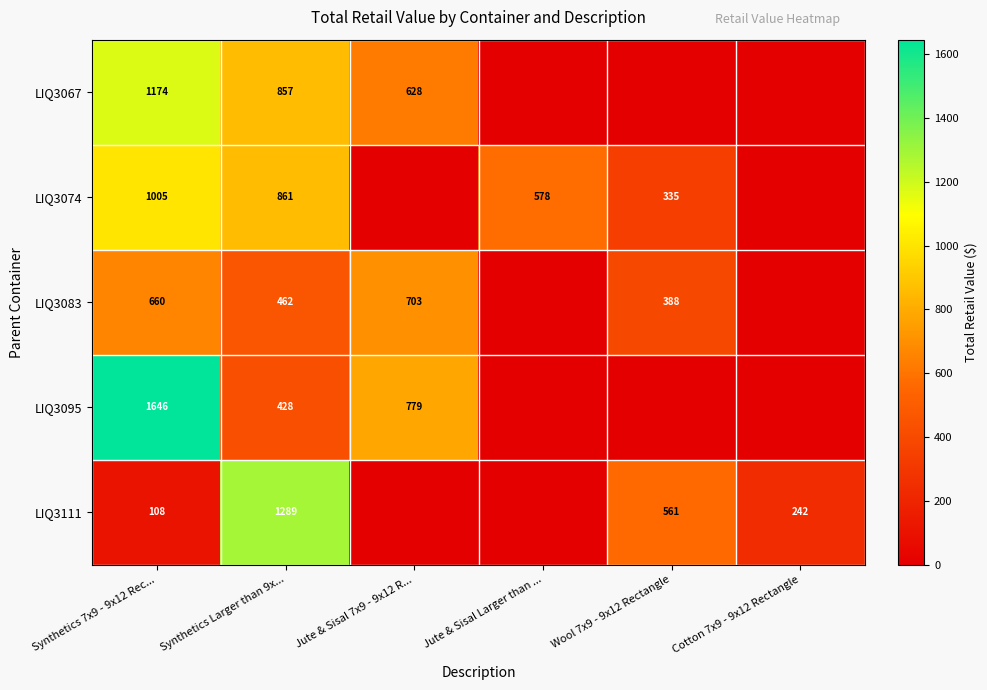

What is the difference between the highest and lowest values at Synthetics 7x9 - 9x12 Rec...?

1538